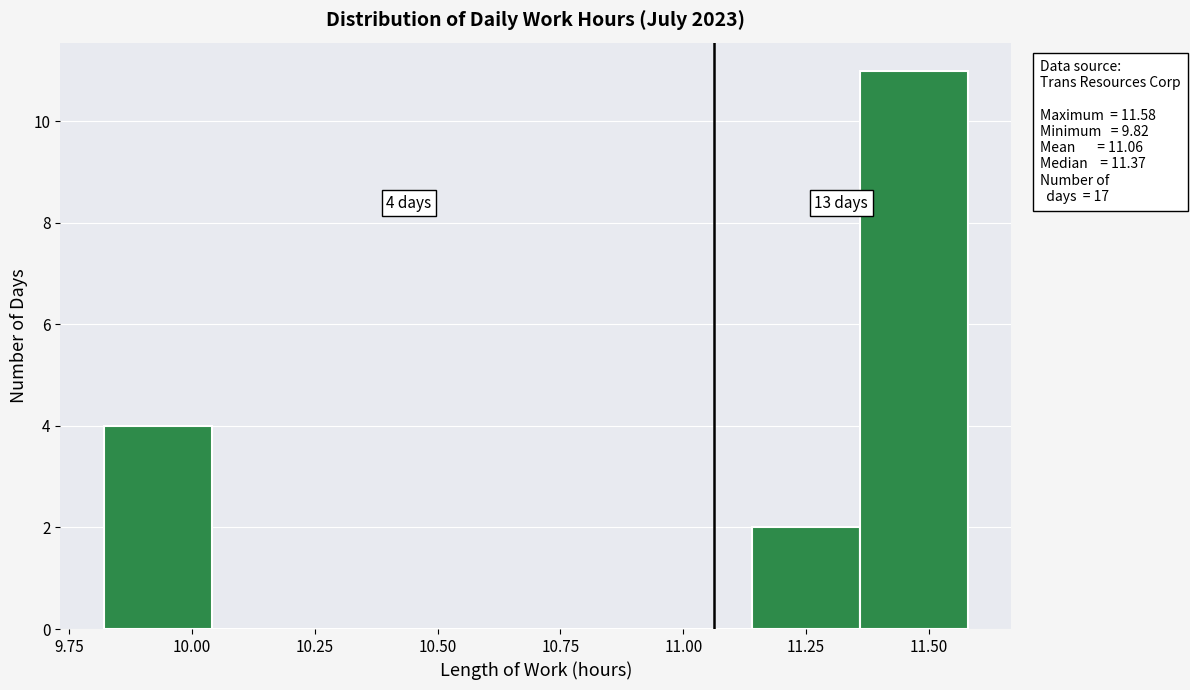

Which range on the x-axis has the tallest bar?

11.36 to 11.58